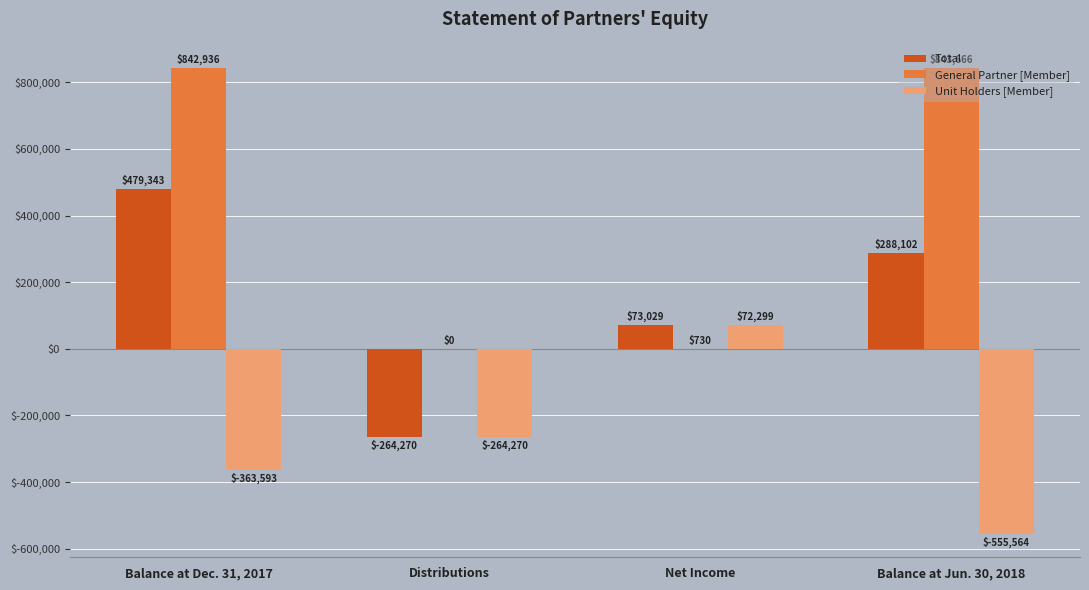

The General Partner [Member] series shows 517757 at Balance at Jun. 30, 2018. True or false?

False